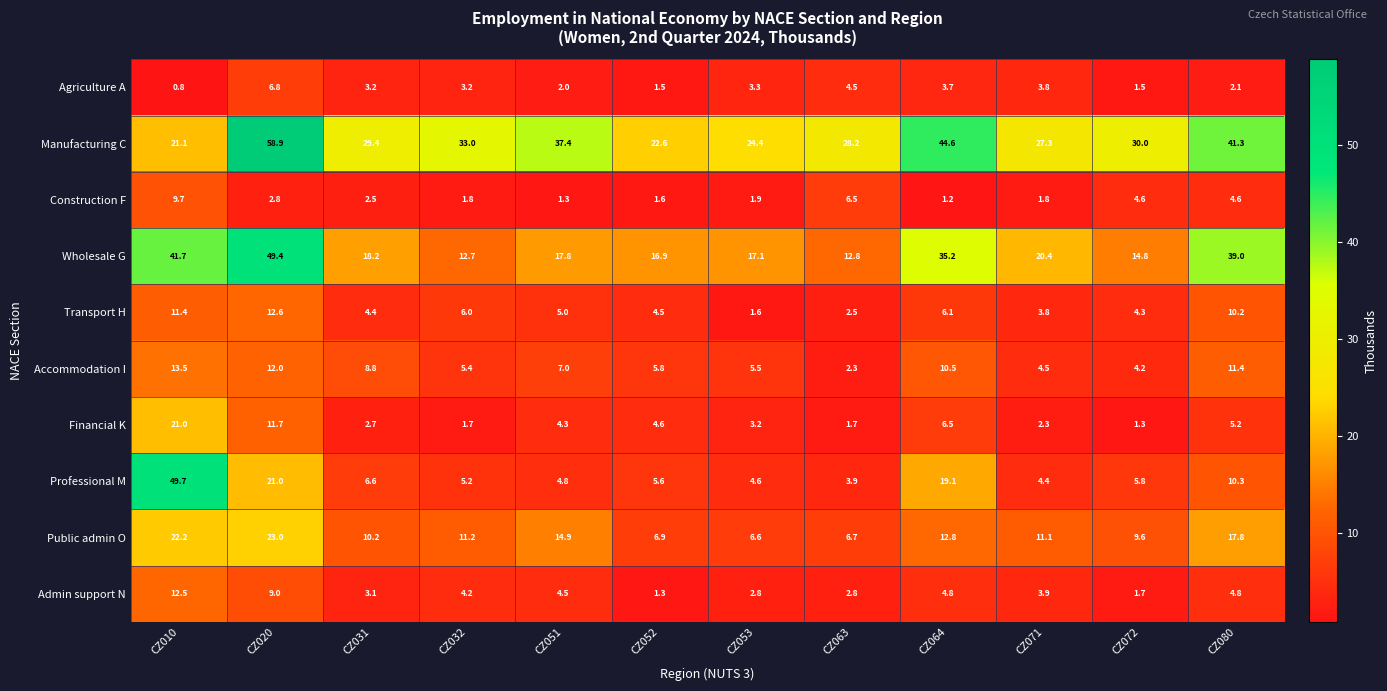

The value of Professional M at CZ020 is 10.1. True or false?

False